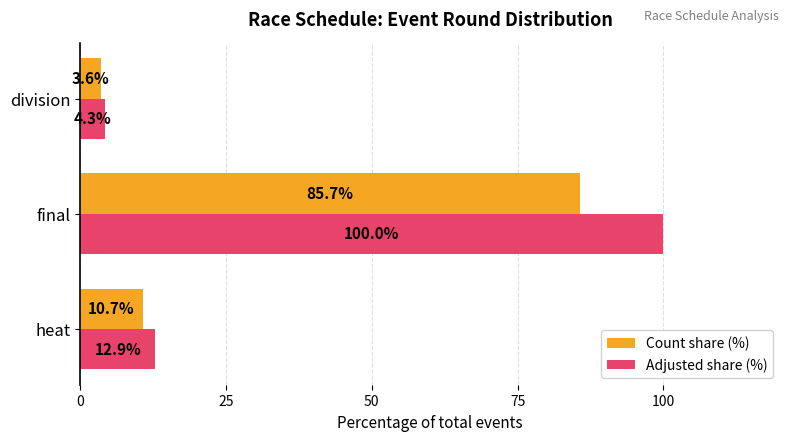

How many values in the Count share (%) series are below 10?

1